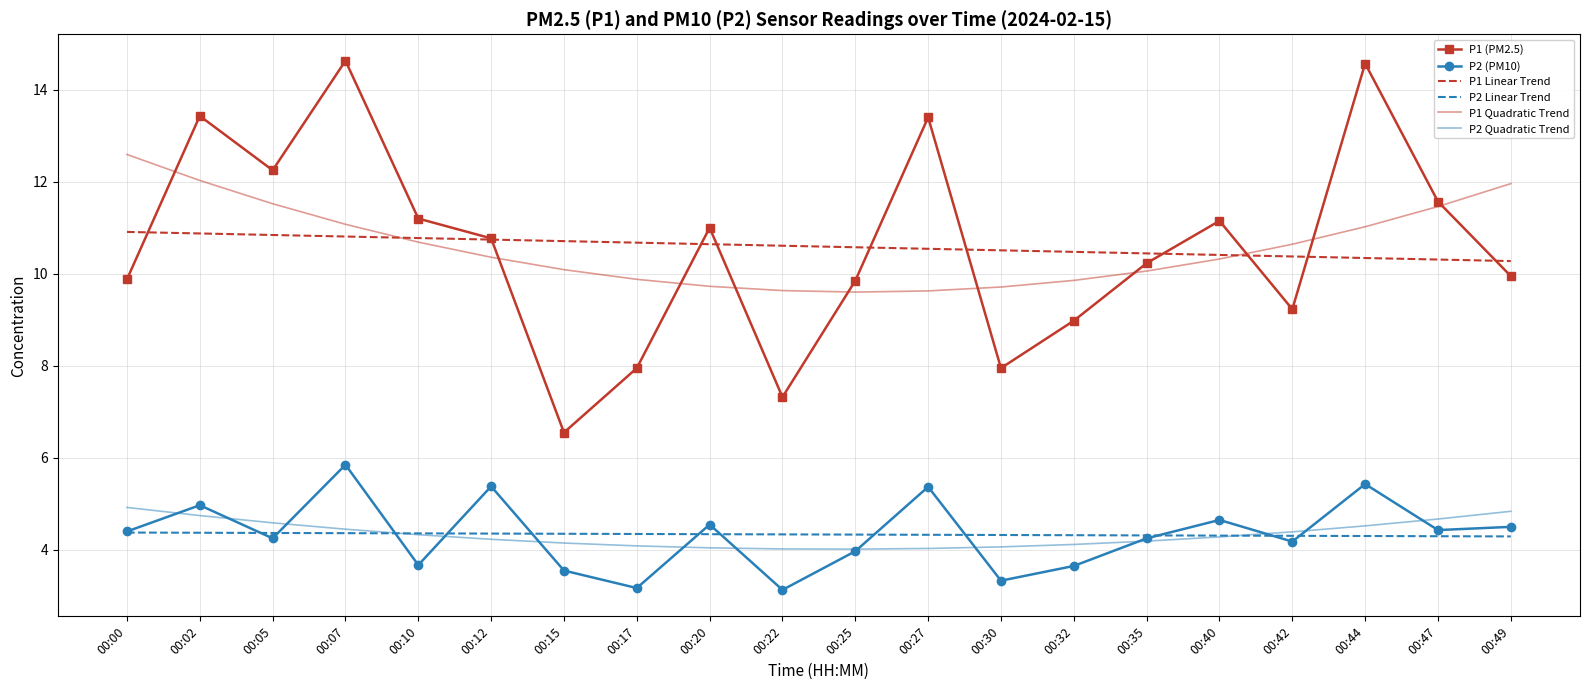

Which series has the widest spread of values?

P1 (PM2.5)